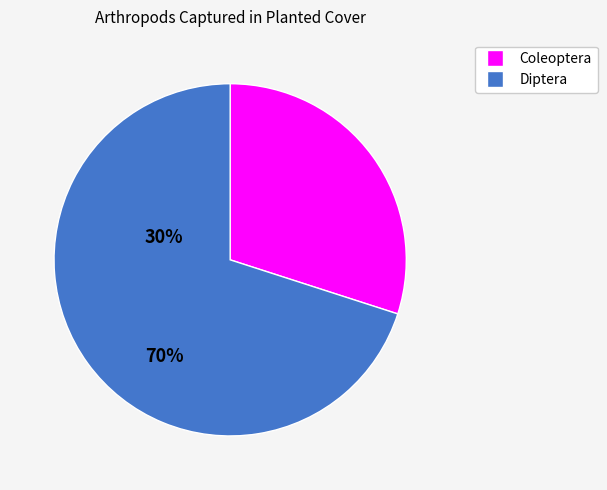

How many segments does this pie chart have?

2